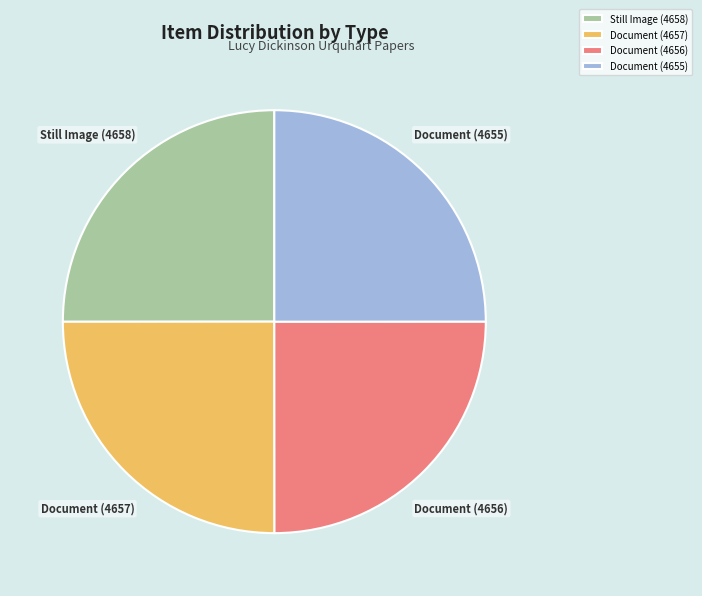

Does any single category account for the majority?

No